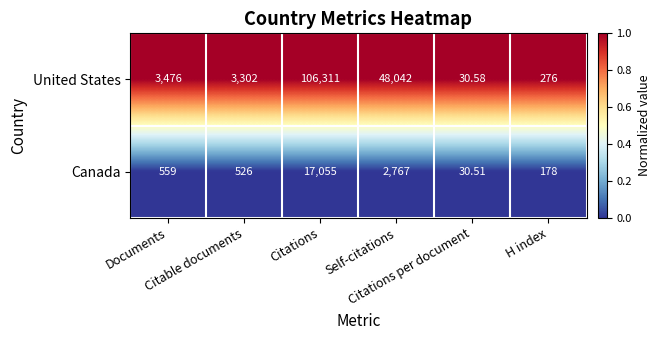

Which series changed the most between Self-citations and Citations per document?

United States